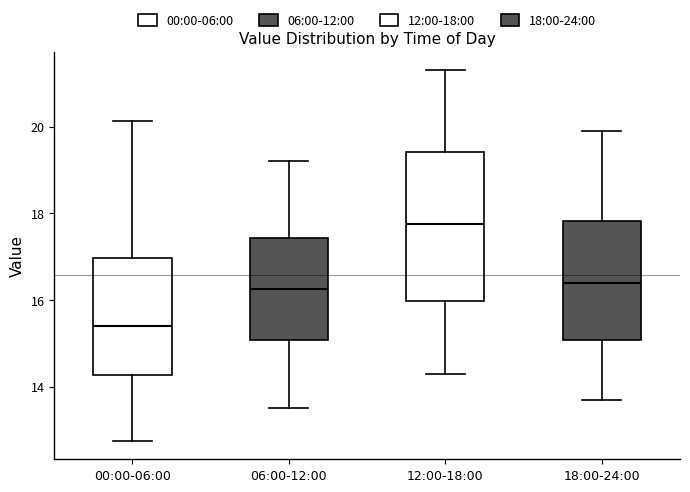

Reading left to right, read every box against the y-axis: the position of its median line, the range the box covers, and the ends of its whiskers. The values are not printed on the chart, so give them approximately, as read against the axis.

00:00-06:00: median 15.4, box 14.2 to 17.0, whiskers 12.8 to 20.2
06:00-12:00: median 16.2, box 15.0 to 17.4, whiskers 13.6 to 19.2
12:00-18:00: median 17.8, box 16.0 to 19.4, whiskers 14.4 to 21.4
18:00-24:00: median 16.4, box 15.0 to 17.8, whiskers 13.8 to 20.0